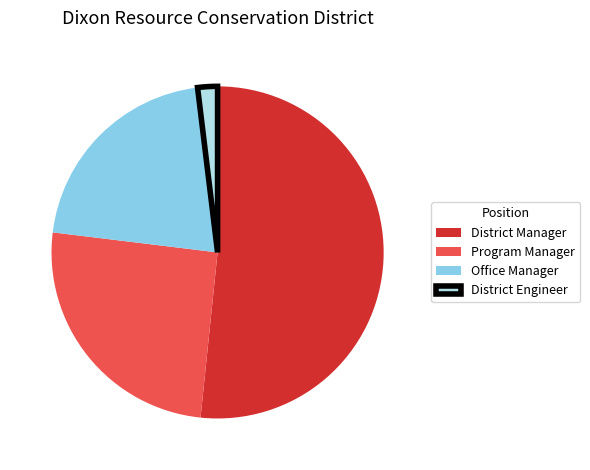

Which slice is the largest?

District Manager